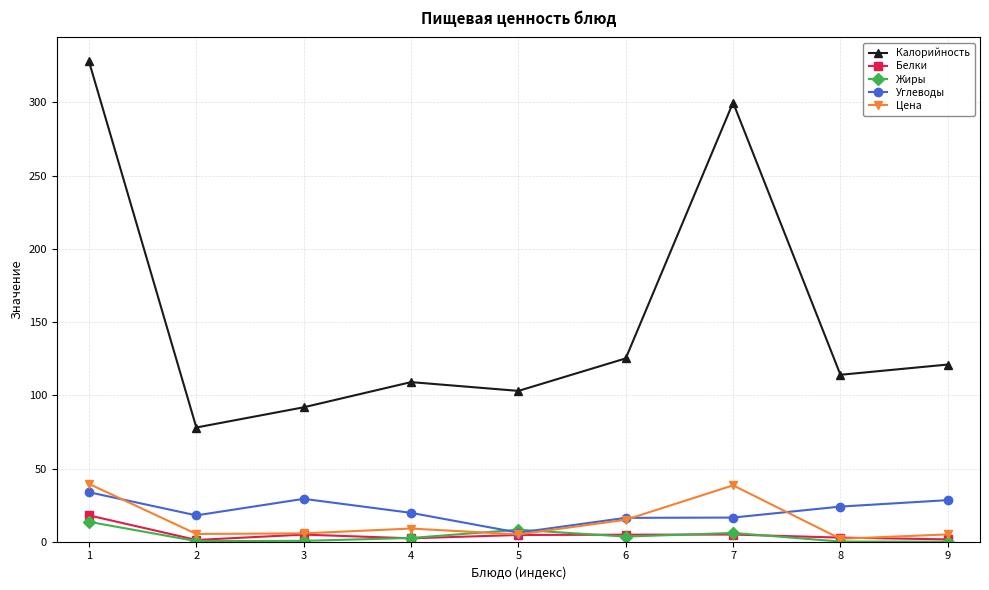

Where is the first local minimum for Углеводы?

2